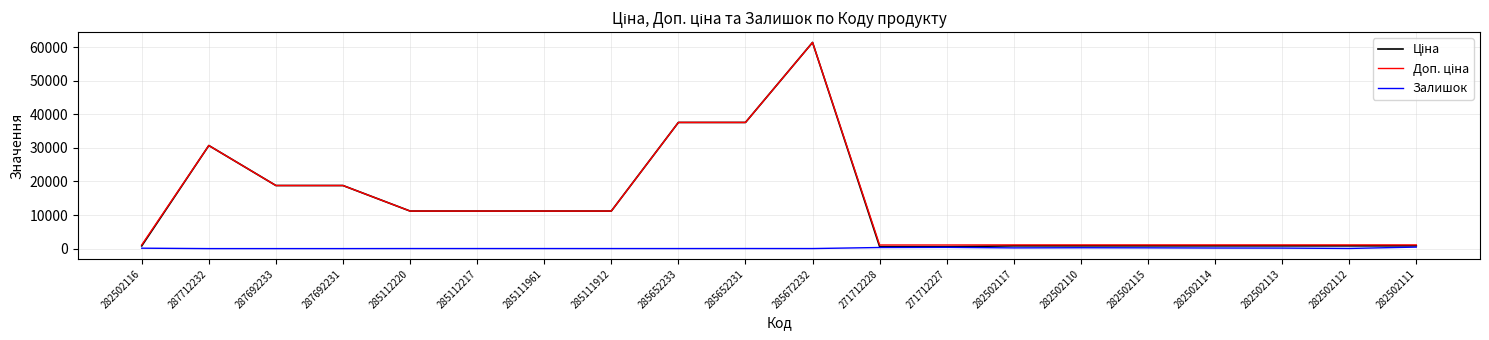

At which category is the sum across all series the highest?

285672232